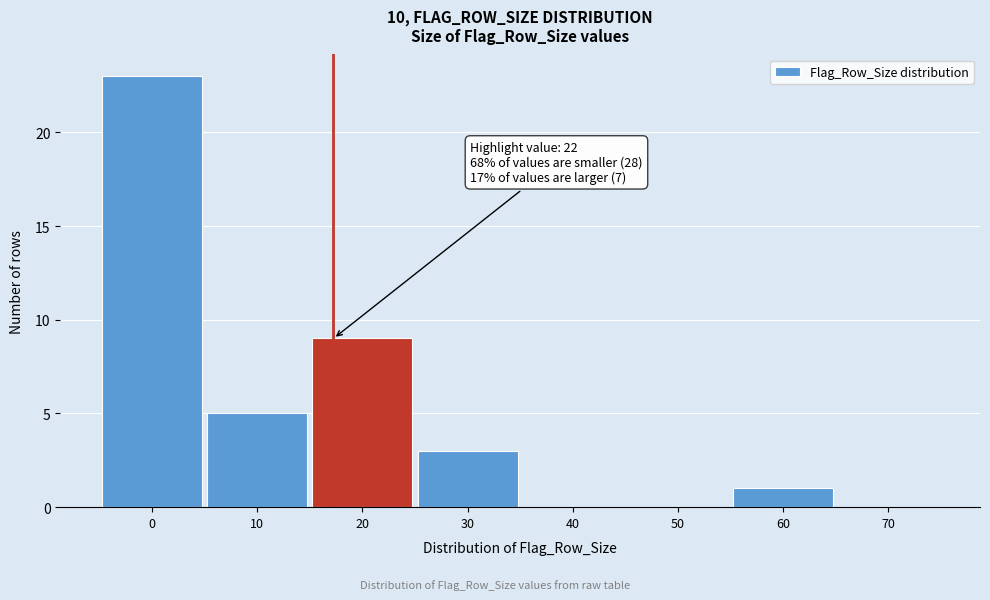

Reading left to right, transcribe all the data shown in this chart.

0=23	10=5	20=9	30=3	40=0	50=0	60=1	70=0